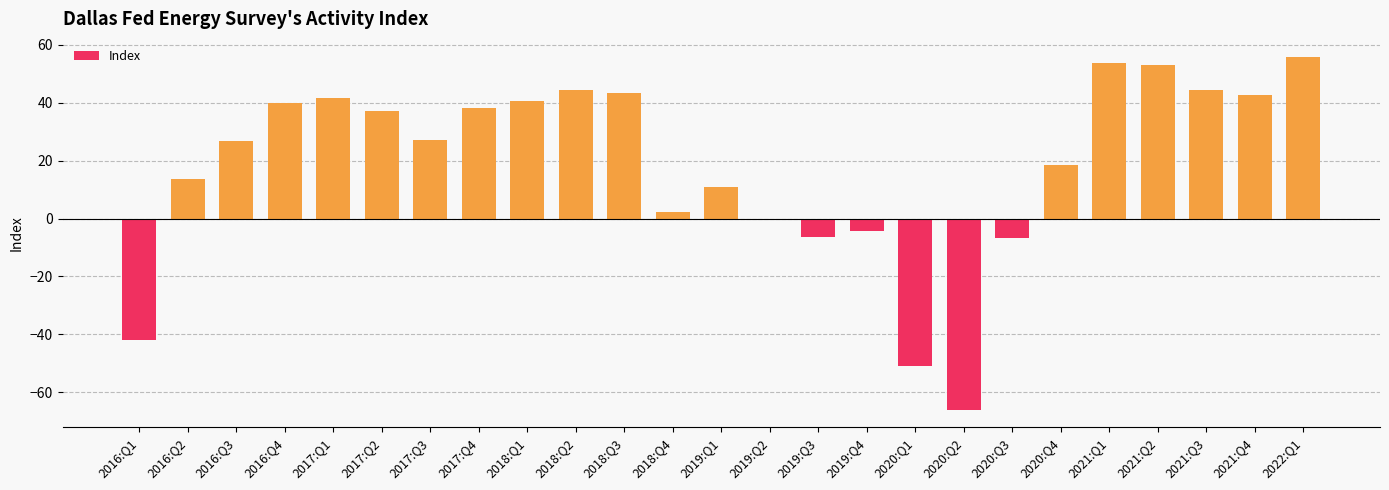

Which has a higher value, 2021:Q2 or 2016:Q2?

2021:Q2